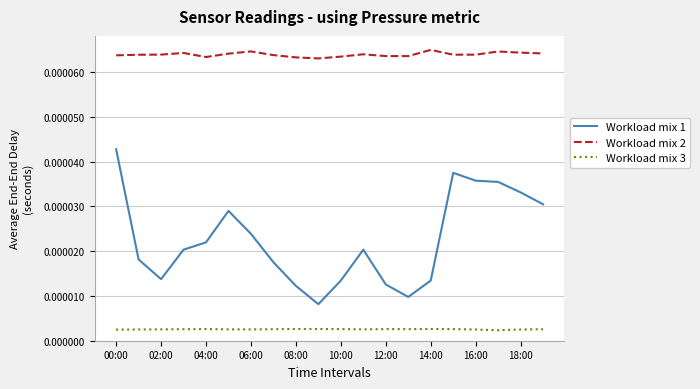

Which series has the largest total across all categories?

Workload mix 2